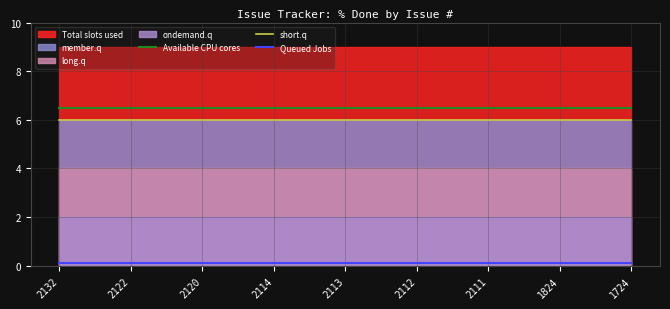

What is the spread (max minus min) of values at 1824?

6.4